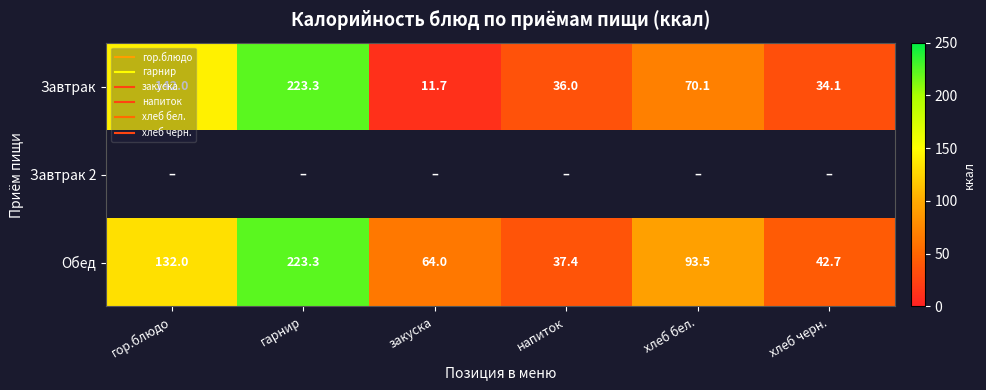

Which label corresponds to the largest value in the chart?

гарнир